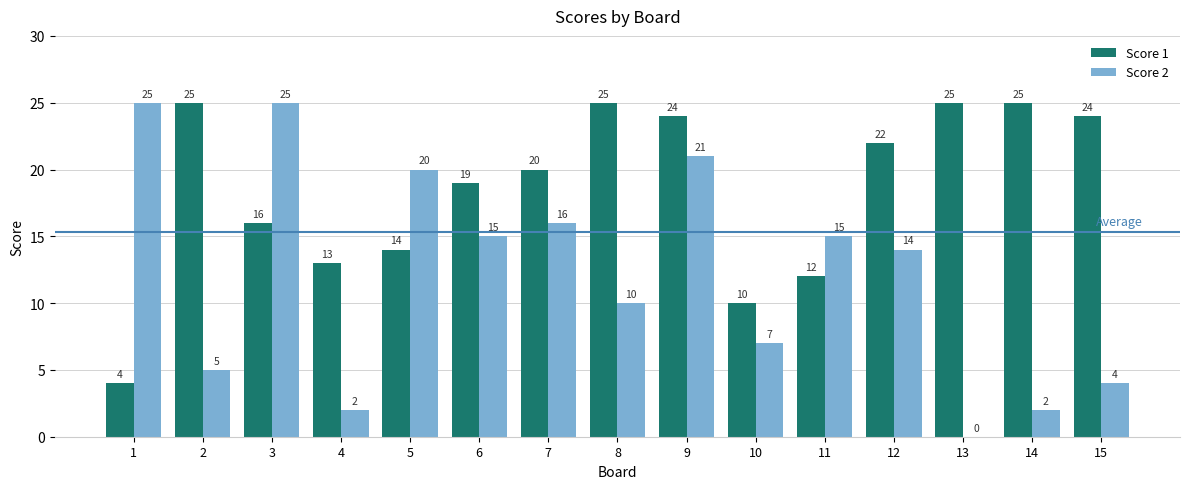

What is the average value of the Score 2 series?

12